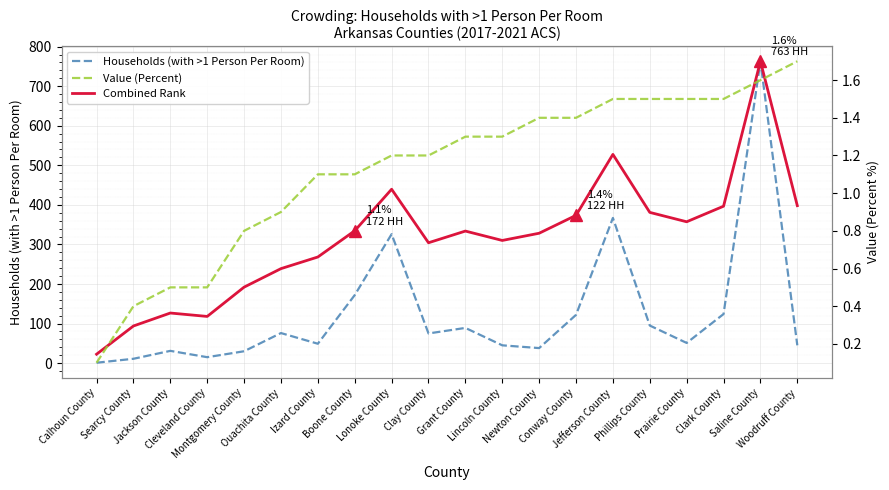

What is the difference between the Combined Rank values at Saline County and Lincoln County?

452.9